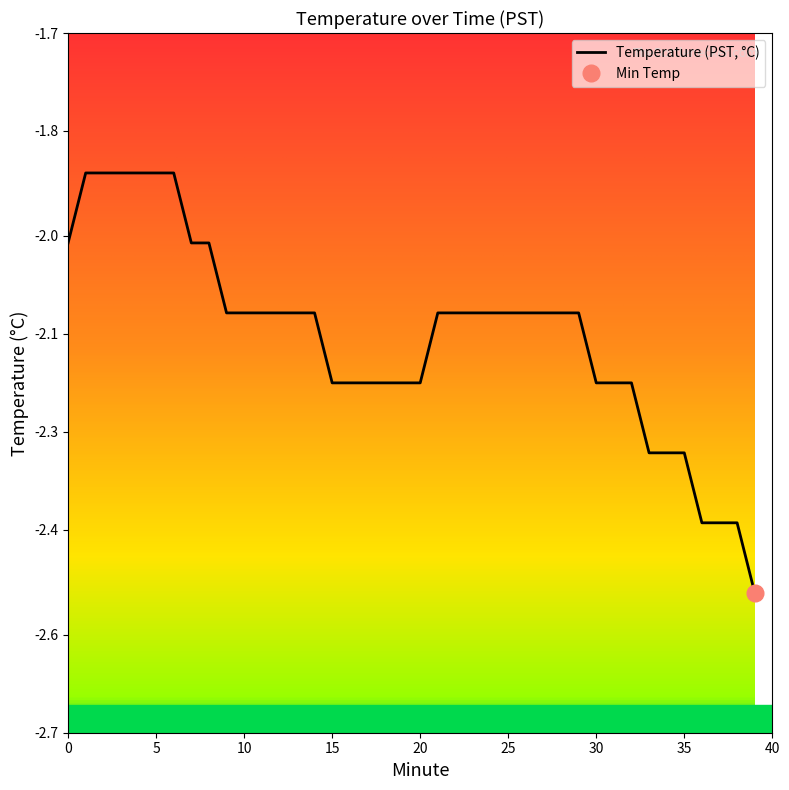

Read the value at 24.

-2.1